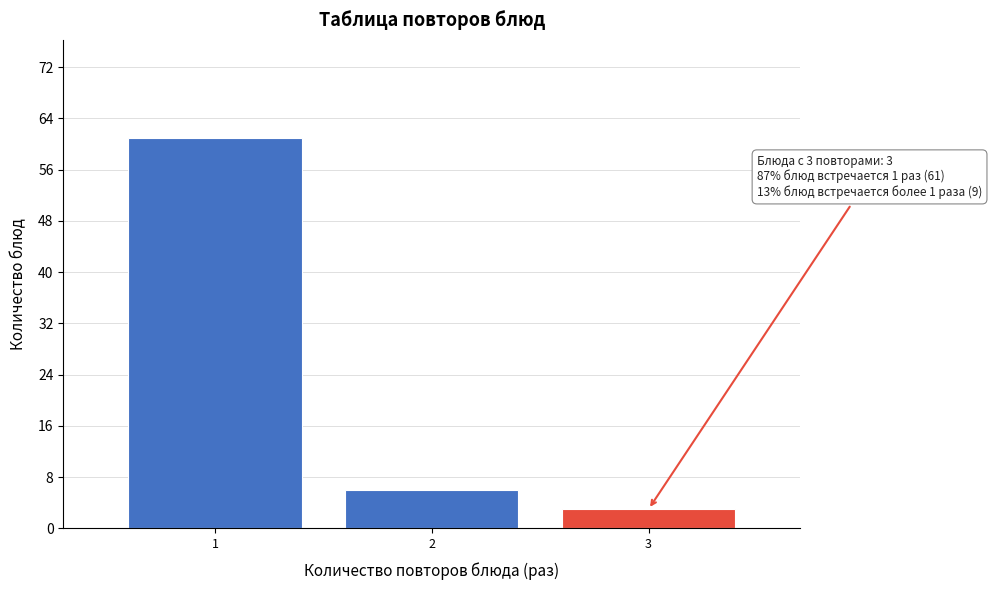

Reading left to right, what are all the values shown in this chart?

1=61	2=6	3=3